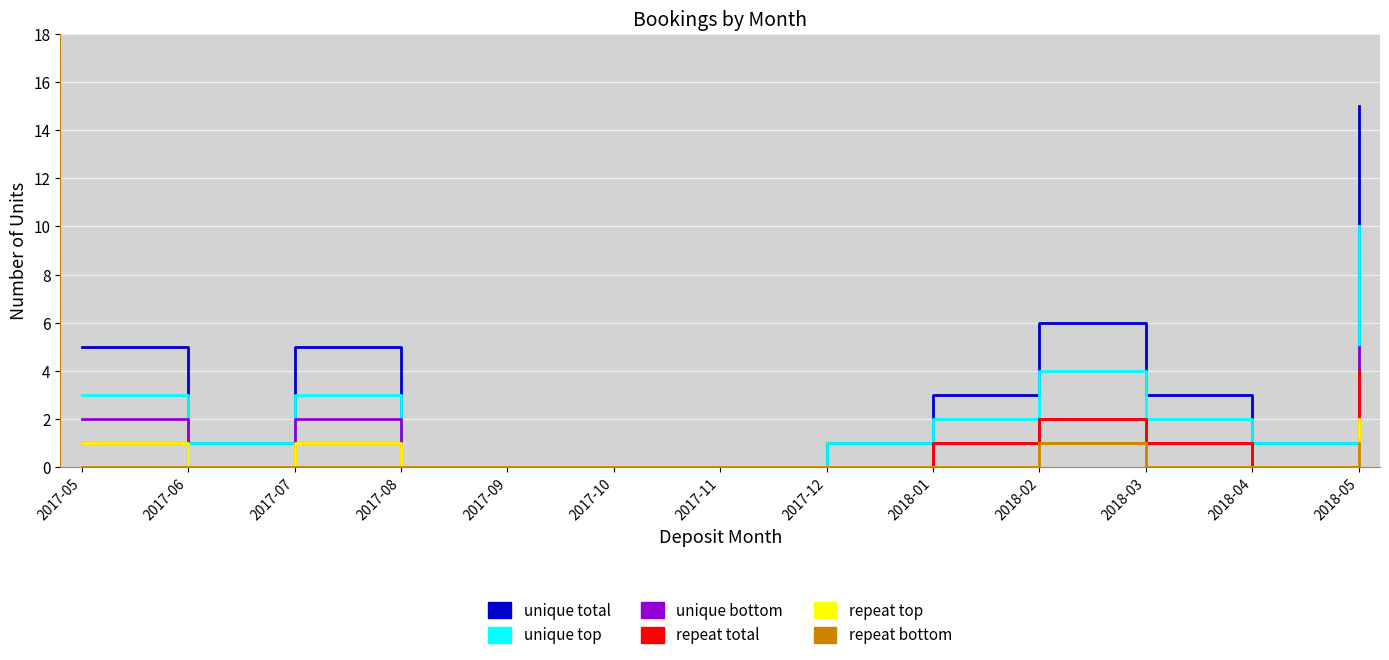

Reading right to left, transcribe all the data shown in this chart.

unique total: 15	1	3	6	3	1	0	0	0	0	5	1	5
unique top: 10	1	2	4	2	1	0	0	0	0	3	1	3
unique bottom: 5	0	1	2	1	0	0	0	0	0	2	0	2
repeat total: 4	0	1	2	1	0	0	0	0	0	1	0	1
repeat top: 2	0	0	1	0	0	0	0	0	0	1	0	1
repeat bottom: 1	0	0	1	0	0	0	0	0	0	0	0	0